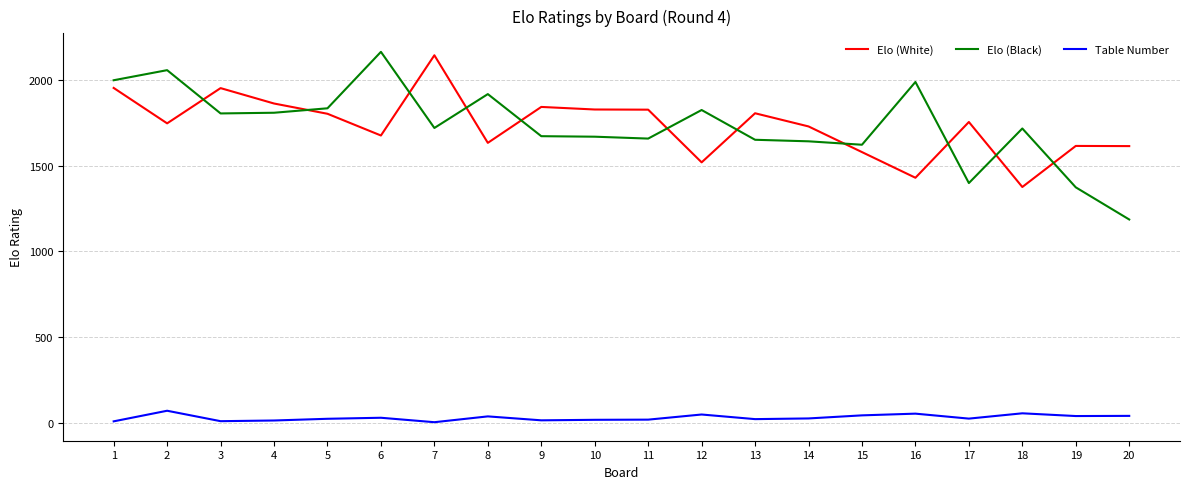

What are all the series names shown in the legend?

Elo (White), Elo (Black), Table Number